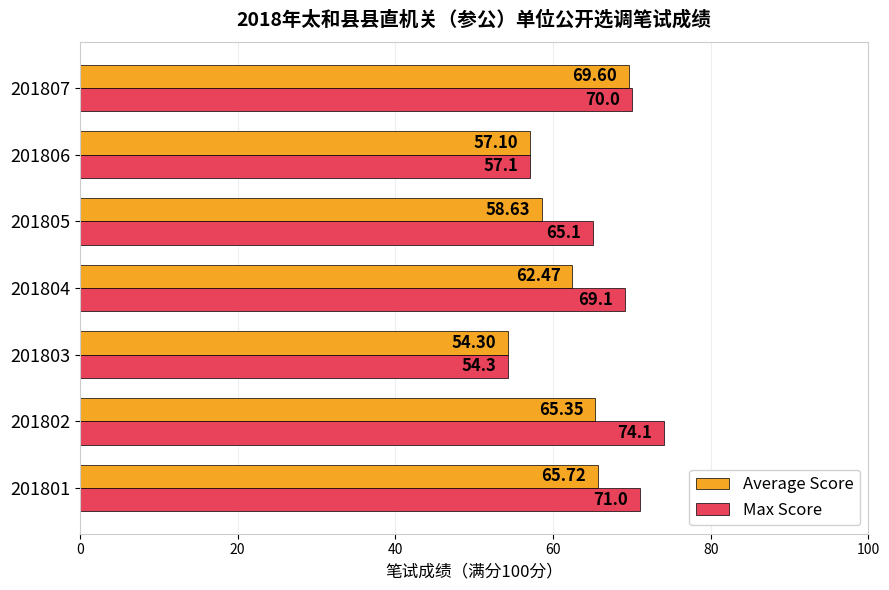

What is the difference between the second highest and second lowest values in the Average Score series?

8.6